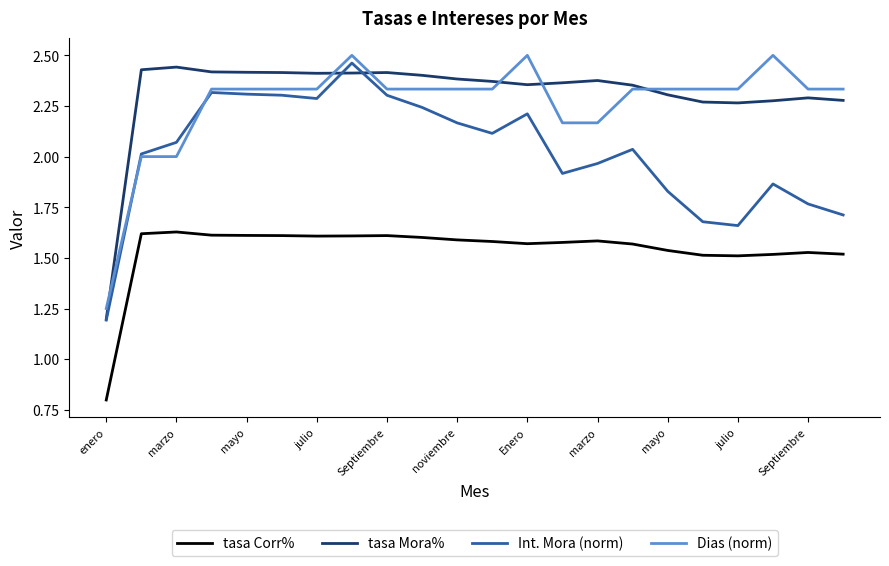

Count the tasa Corr% values in the range 1 to 2.

21